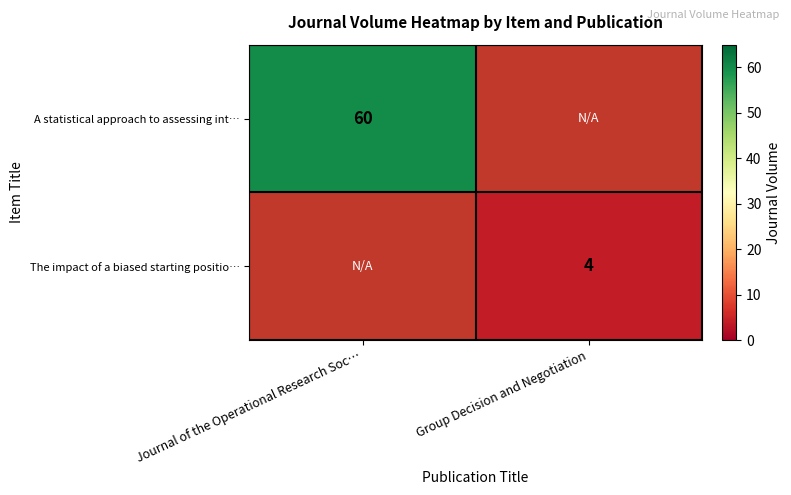

At which category is the sum across all series the highest?

Journal of the Operational Research Soc…